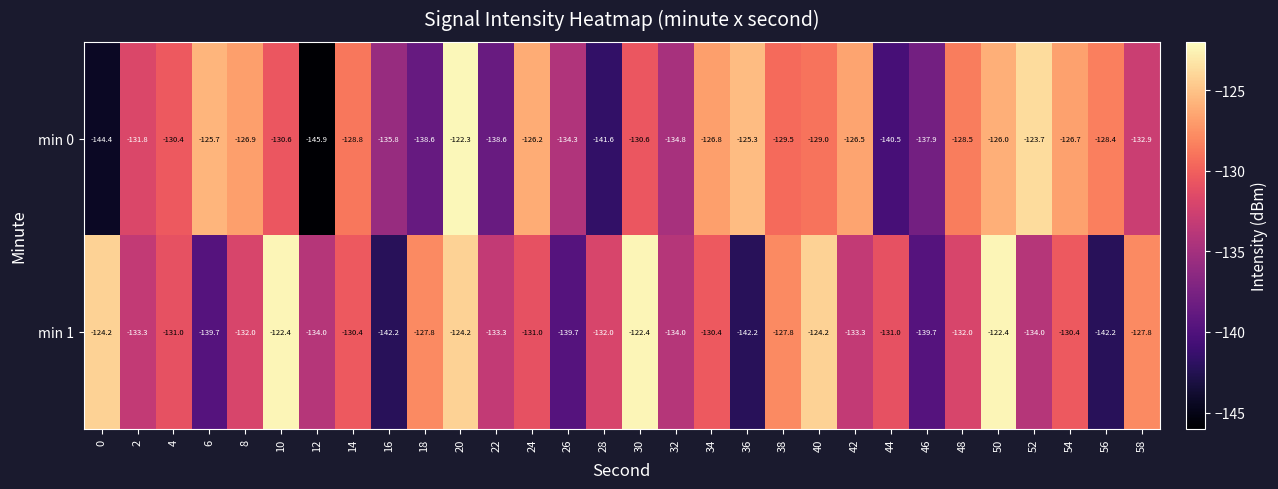

Rank the series by their average value, from highest to lowest.

min 0, min 1